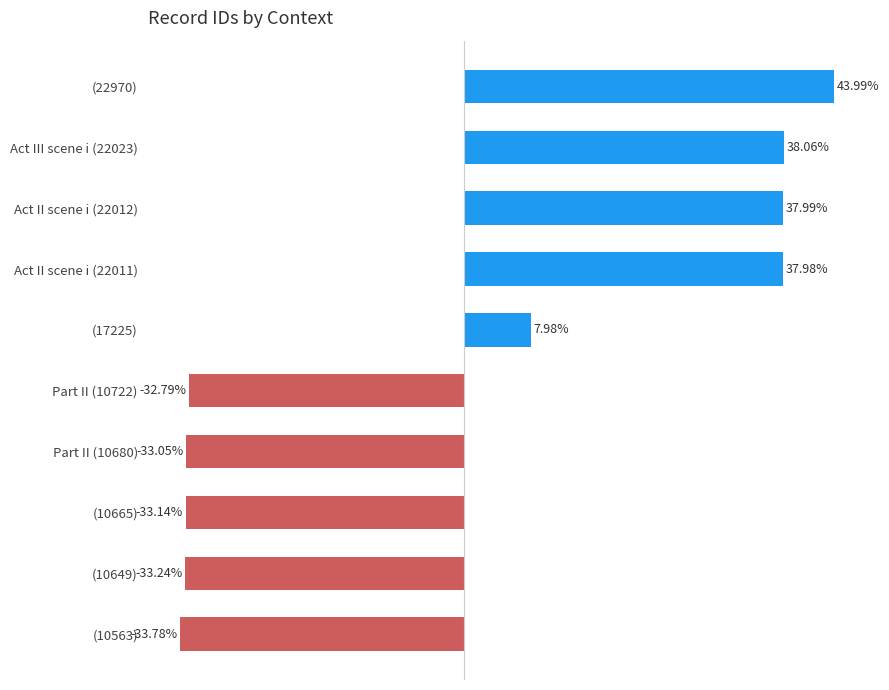

List the labels in order of value, largest first.

(22970), Act III scene i (22023), Act II scene i (22012), Act II scene i (22011), (17225), Part II (10722), Part II (10680), (10665), (10649), (10563)